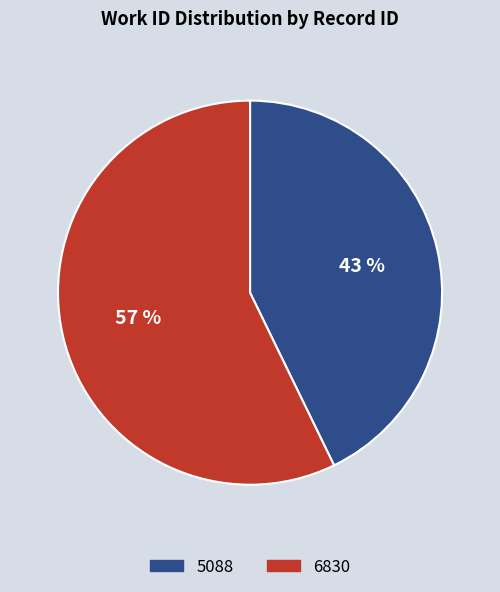

Which category accounts for the majority?

6830